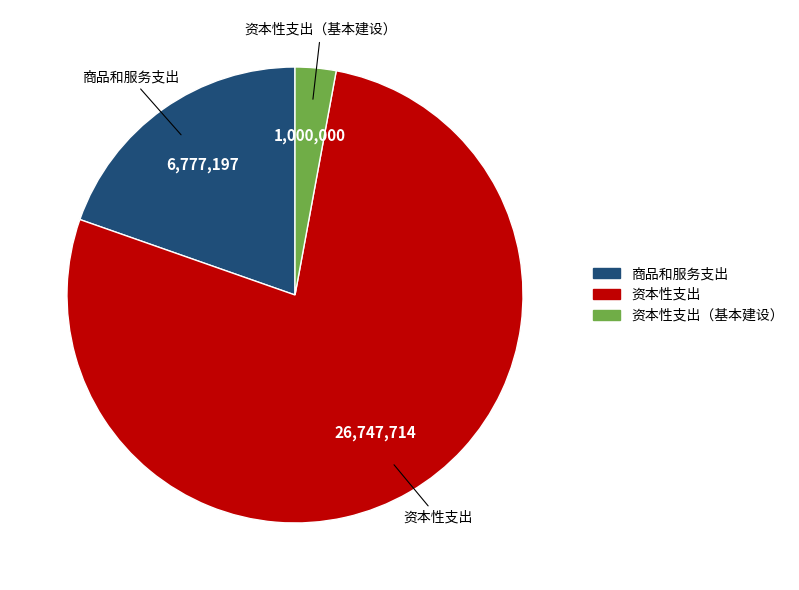

Is there a majority slice in this chart?

Yes